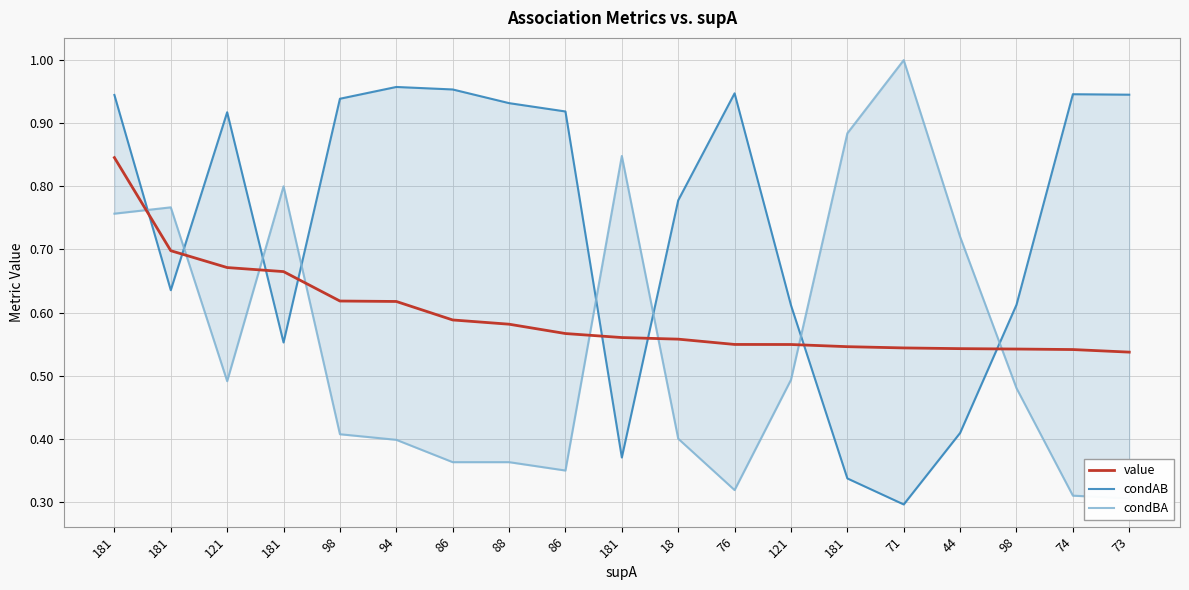

At which label does condBA reach its minimum?

73